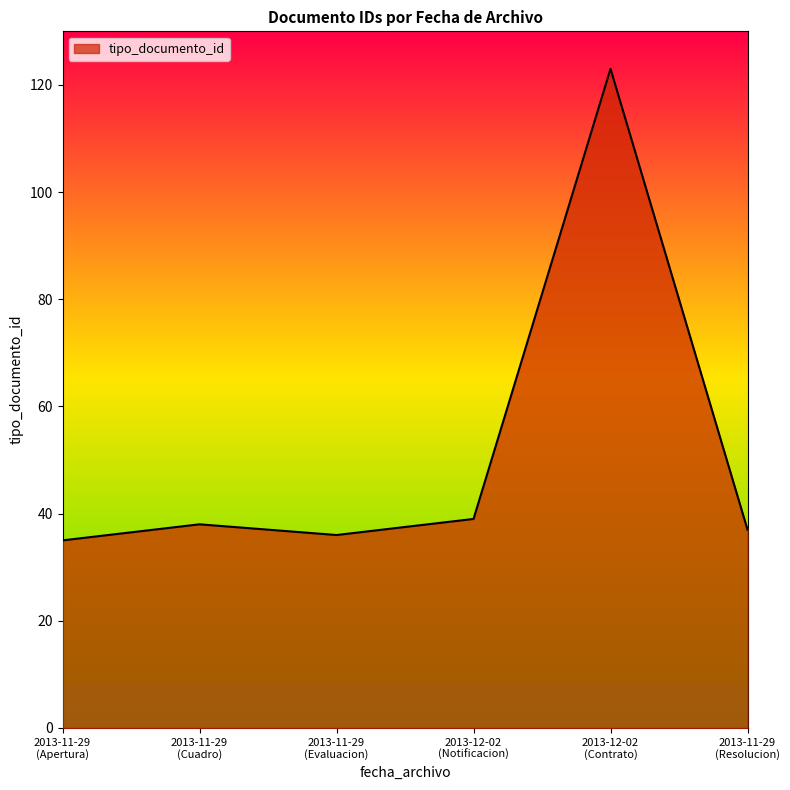

What is the difference between the maximum and minimum values?

88